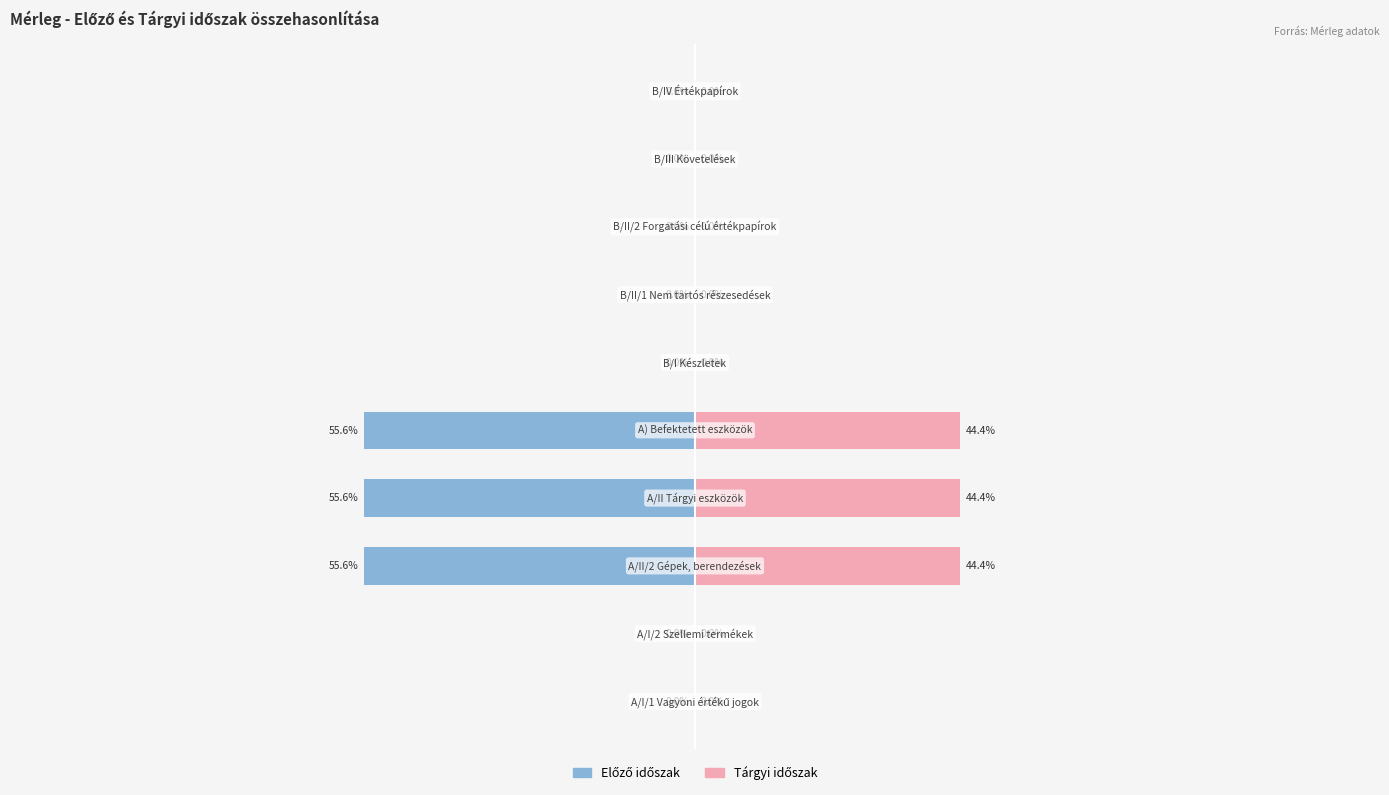

At 5, list the series in order from smallest to largest.

Előző időszak, Tárgyi időszak